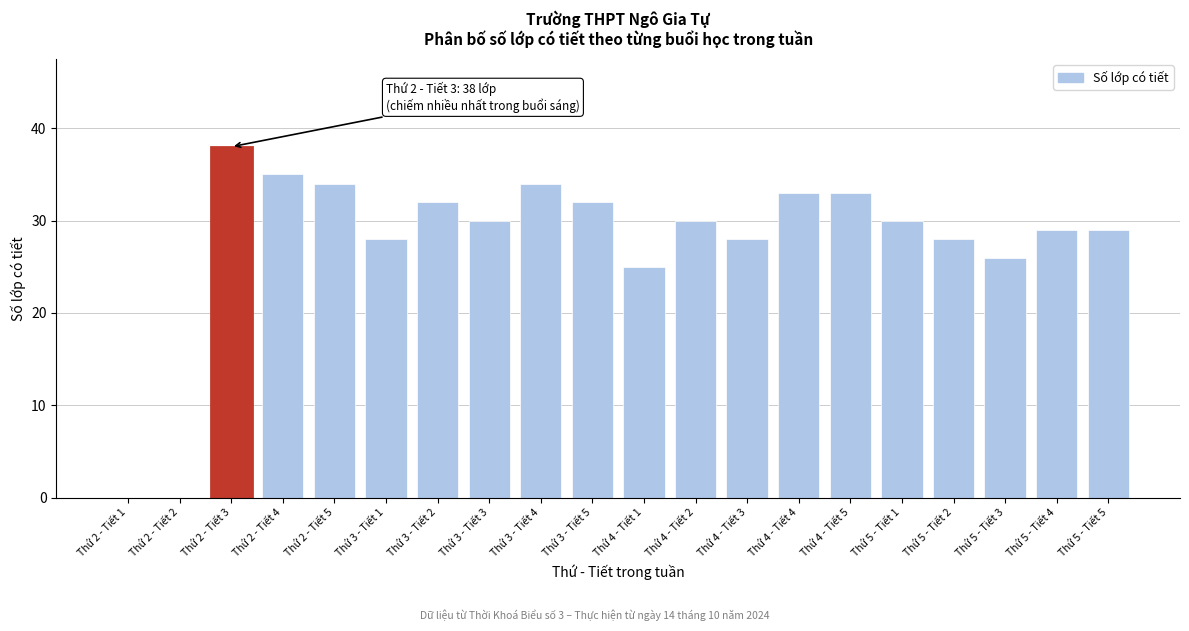

Reading left to right, extract all data points from this chart.

Thứ 2 - Tiết 1=0	Thứ 2 - Tiết 2=0	Thứ 2 - Tiết 3=38	Thứ 2 - Tiết 4=35	Thứ 2 - Tiết 5=34	Thứ 3 - Tiết 1=28	Thứ 3 - Tiết 2=32	Thứ 3 - Tiết 3=30	Thứ 3 - Tiết 4=34	Thứ 3 - Tiết 5=32	Thứ 4 - Tiết 1=25	Thứ 4 - Tiết 2=30	Thứ 4 - Tiết 3=28	Thứ 4 - Tiết 4=33	Thứ 4 - Tiết 5=33	Thứ 5 - Tiết 1=30	Thứ 5 - Tiết 2=28	Thứ 5 - Tiết 3=26	Thứ 5 - Tiết 4=29	Thứ 5 - Tiết 5=29